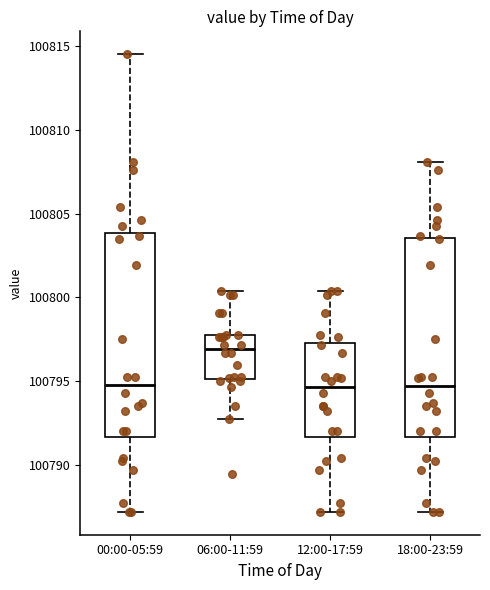

Which box's median line is the highest?

06:00-11:59